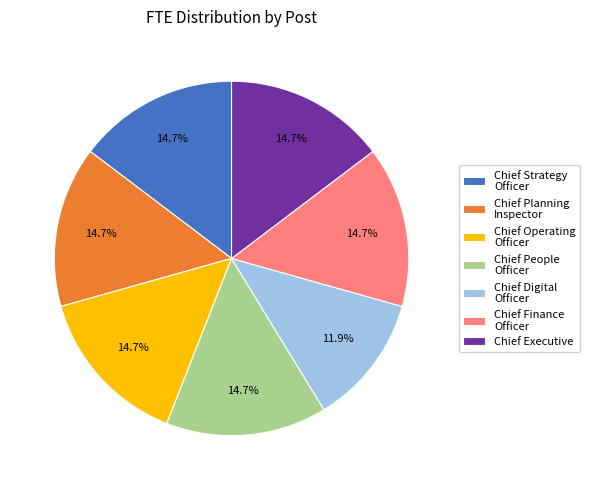

What is the total percentage of Chief Planning Inspector and Chief Executive?

29.4%